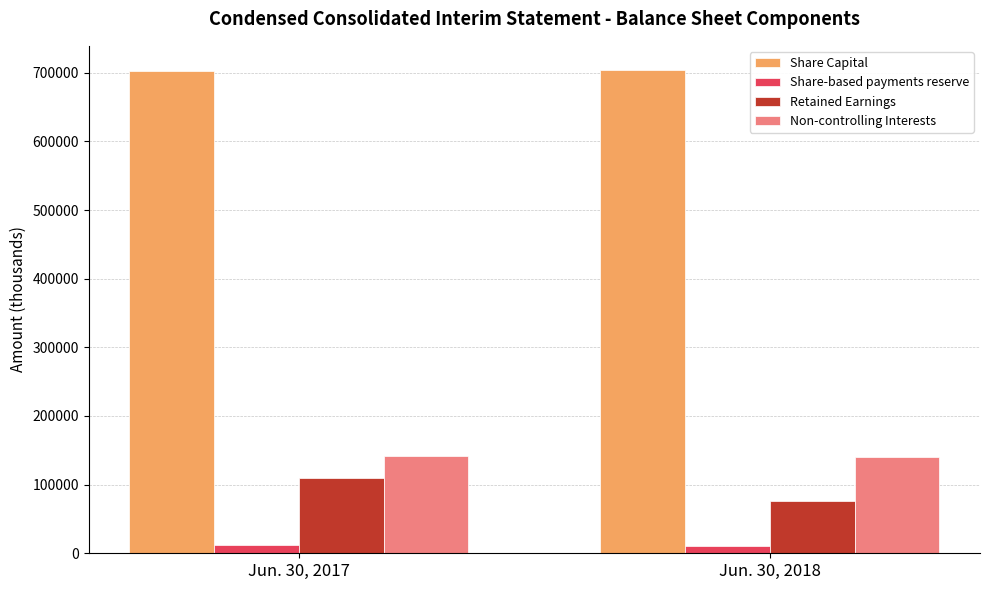

What is the value of the Share Capital bar at the 2nd from the left?

704087